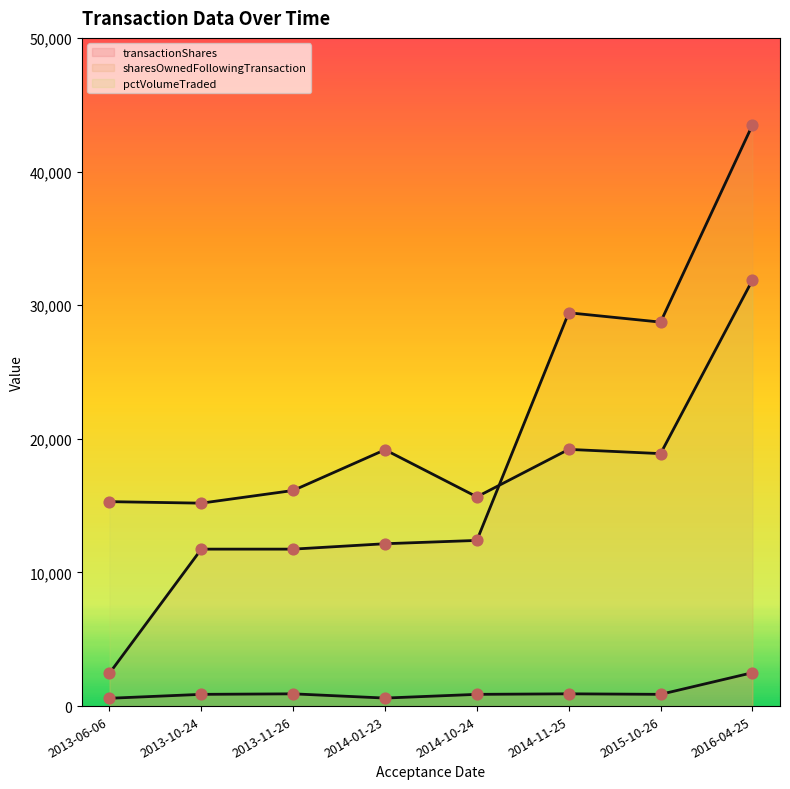

At how many categories does at least one series exceed 844?

8